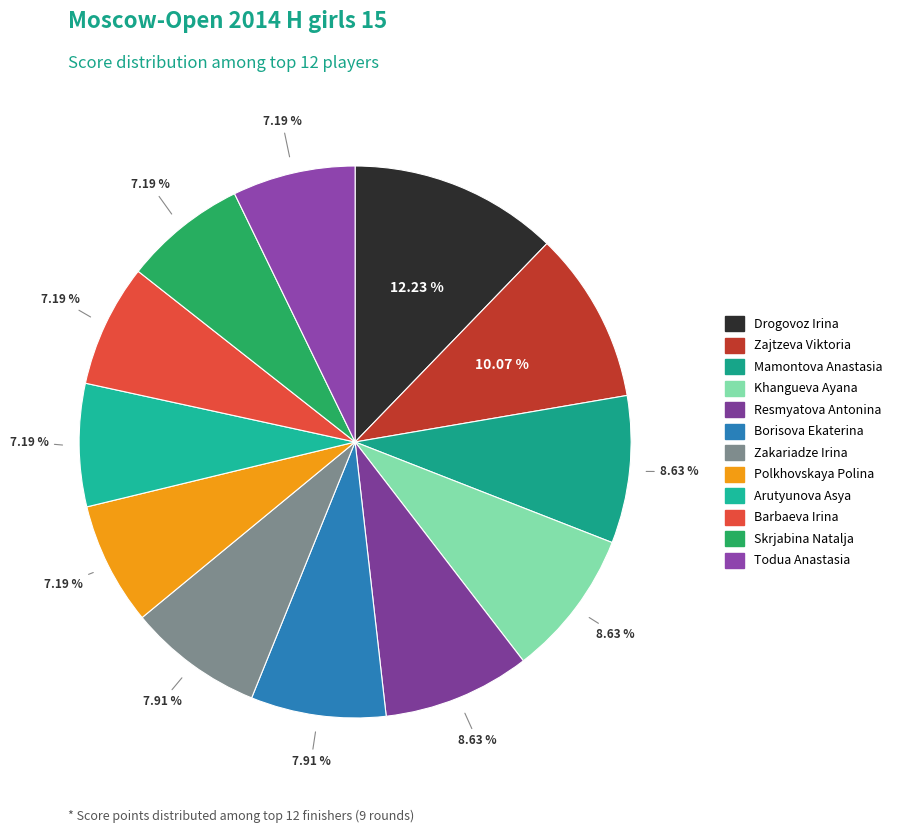

Rank the categories by value from highest to lowest.

Drogovoz Irina, Zajtzeva Viktoria, Mamontova Anastasia, Khangueva Ayana, Resmyatova Antonina, Borisova Ekaterina, Zakariadze Irina, Polkhovskaya Polina, Arutyunova Asya, Barbaeva Irina, Skrjabina Natalja, Todua Anastasia